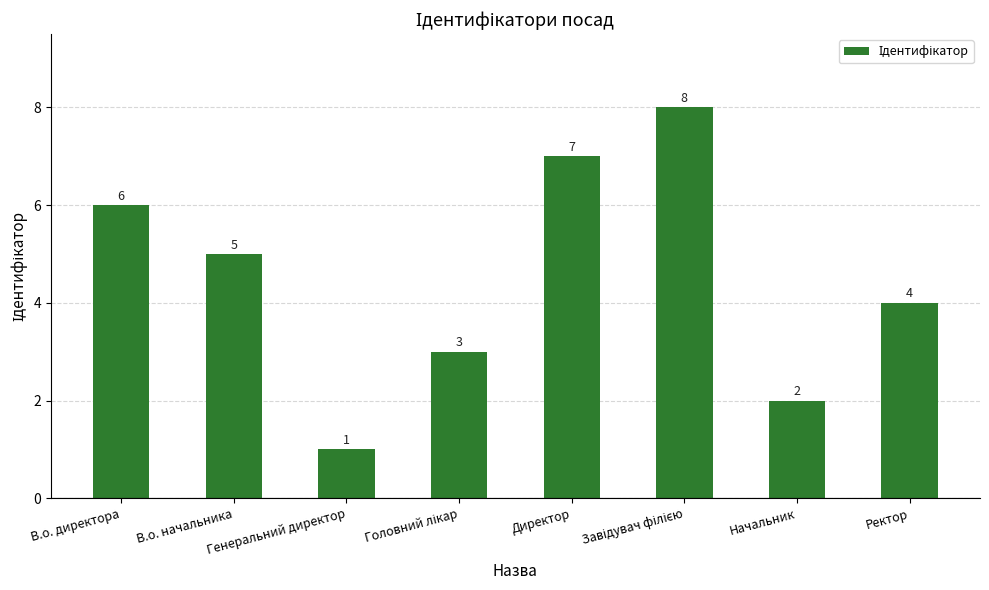

What is the smallest value displayed?

1